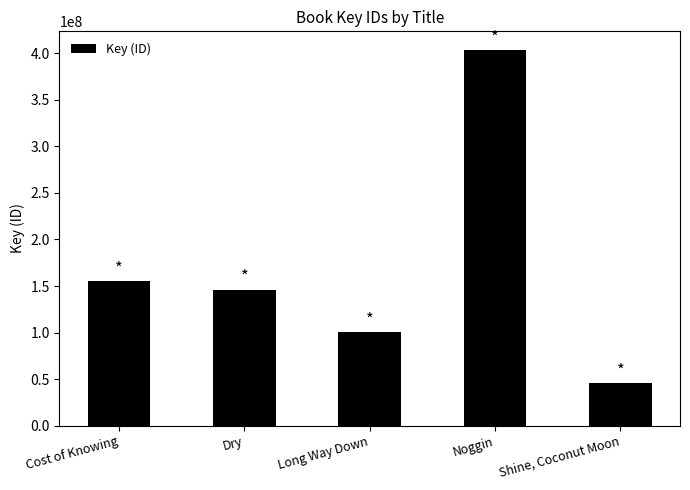

What is the greatest value displayed?

403385077